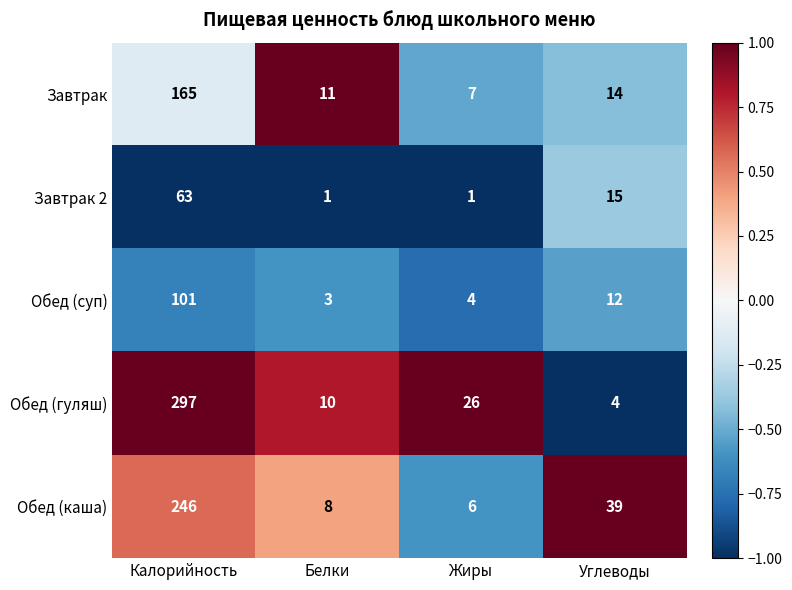

What is the sum of the Завтрак 2 values at Углеводы and Калорийность?

78